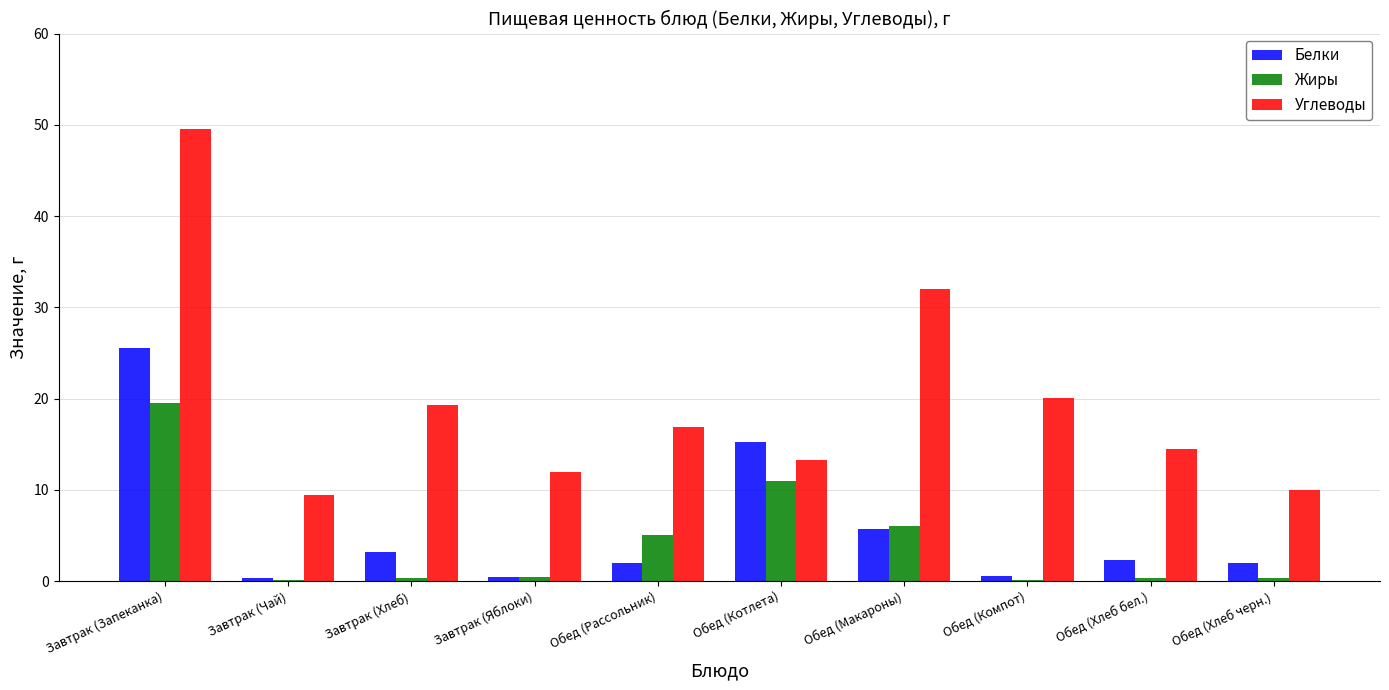

Is it true that Жиры equals 3.2 at Обед (Макароны)?

False